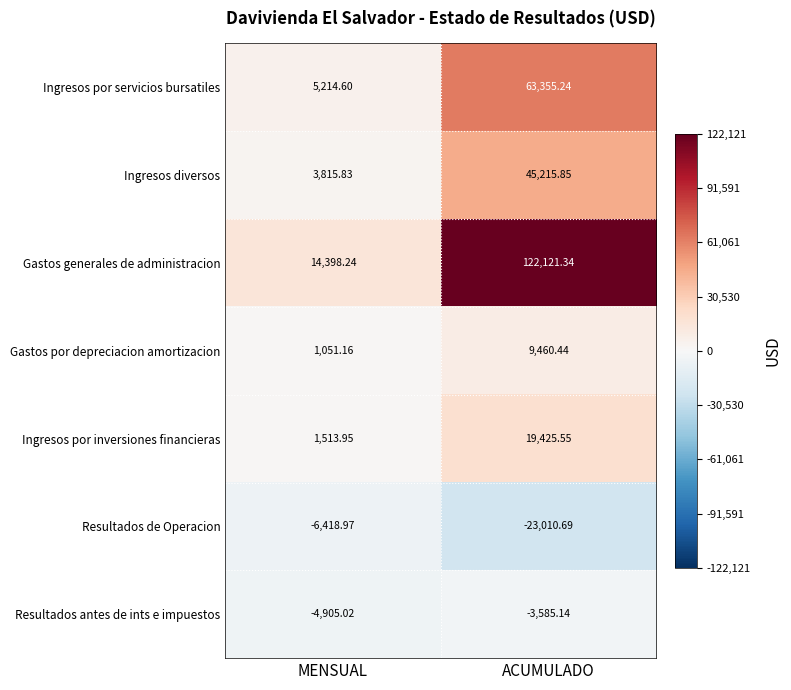

At which category is the sum across all series the highest?

ACUMULADO